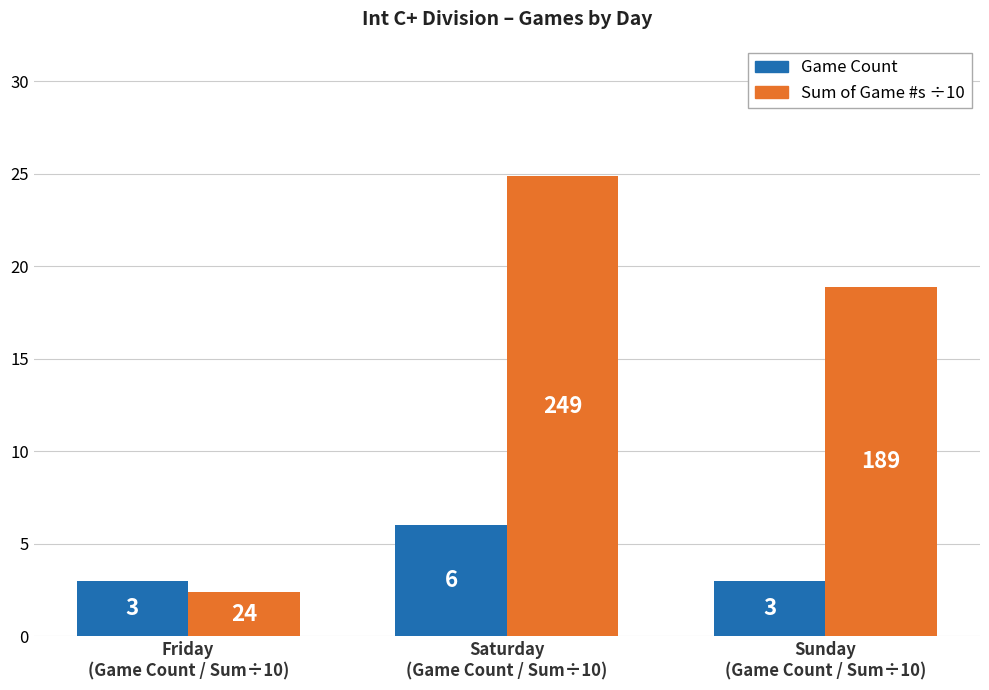

What is the maximum value shown in the chart?

24.9